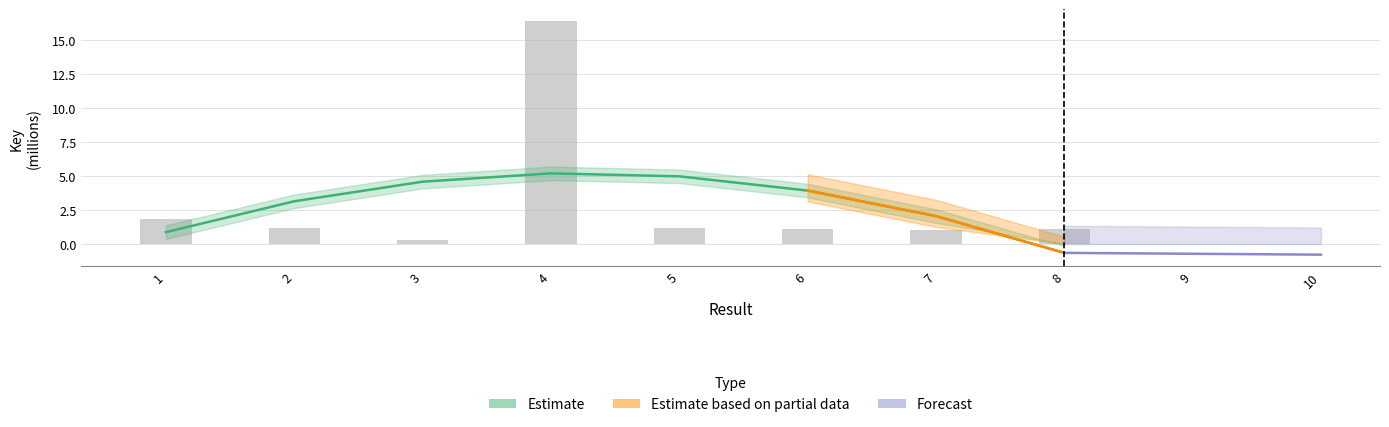

Reading right to left, what are all the values shown in this chart?

1.1	1.1	1.1	1.1	16.4	0.3	1.1	1.8